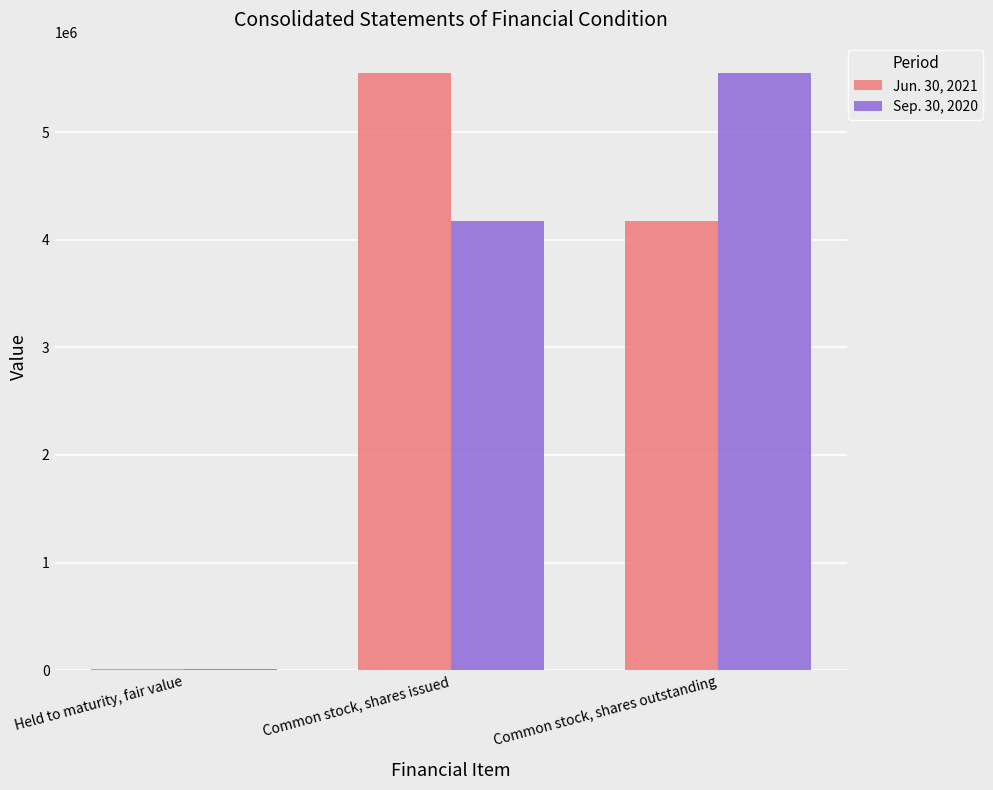

How many distinct data groups are displayed?

2